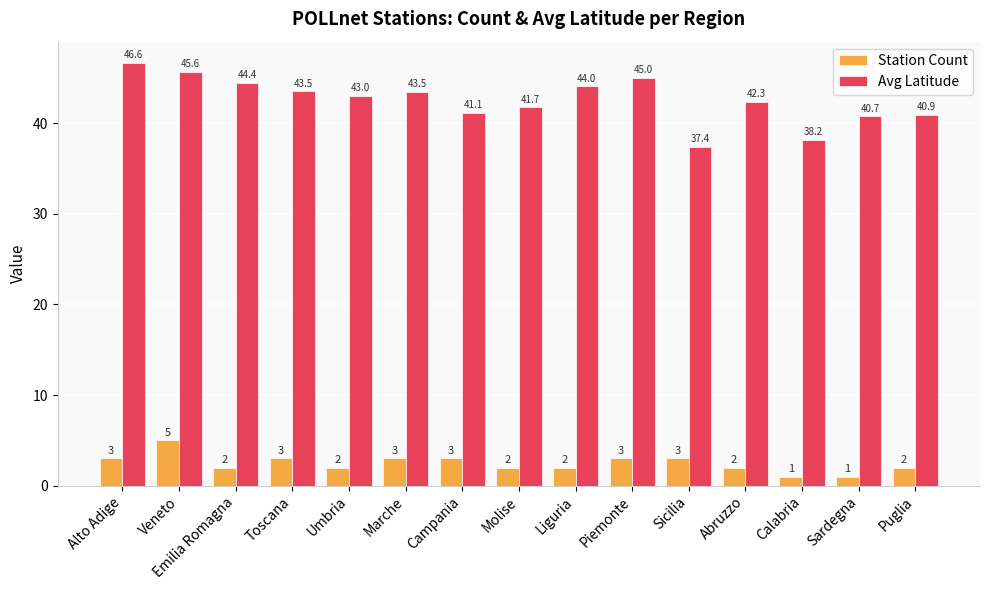

What is the difference between the Station Count values at Puglia and Marche?

1.0